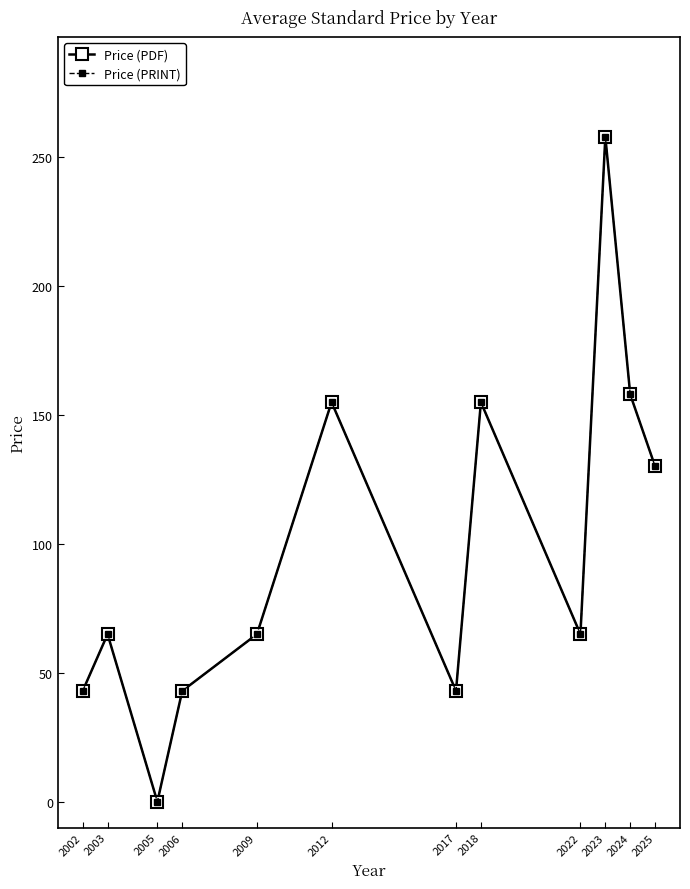

True or false: Price (PDF) and Price (PRINT) intersect in this chart.

False